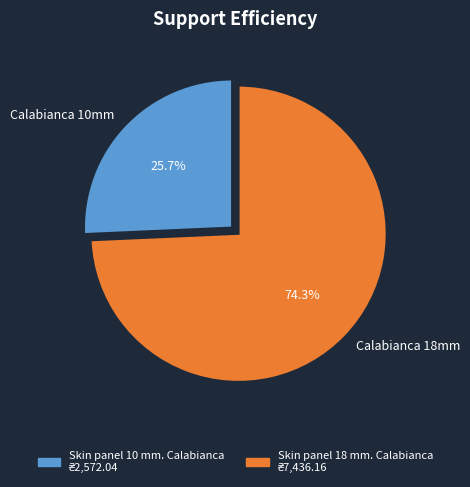

Count the number of slices in the pie.

2